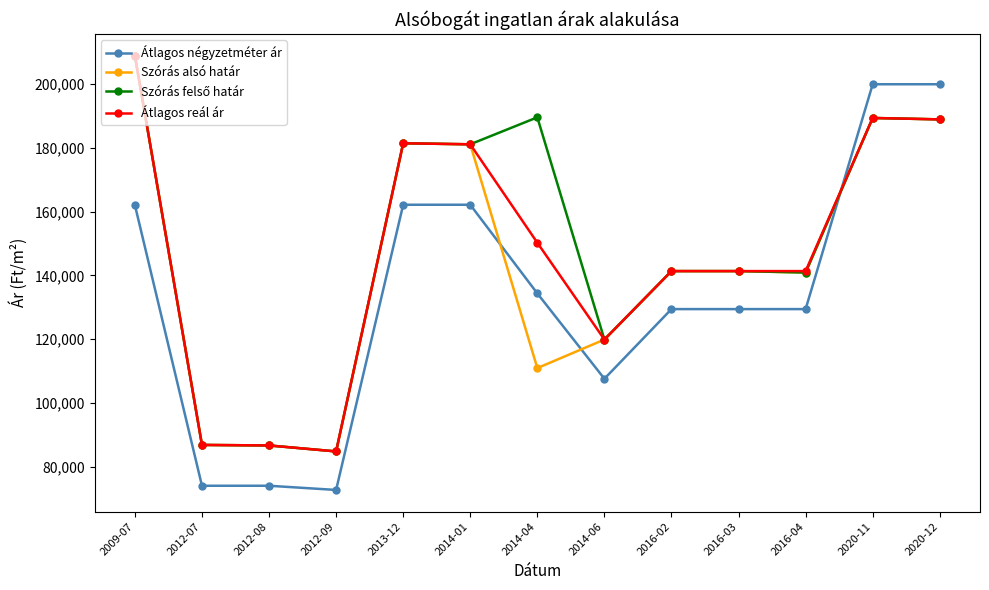

The value of Átlagos reál ár at 2016-04 is 141324. True or false?

True